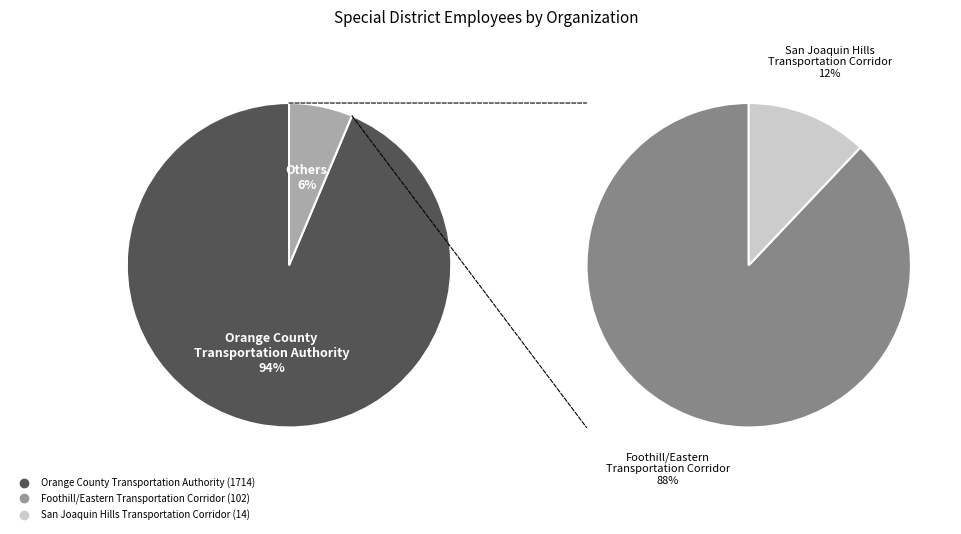

What is the ratio of the value at San Joaquin Hills Transportation Corridor to the value at Foothill/Eastern Transportation Corridor?

0.1